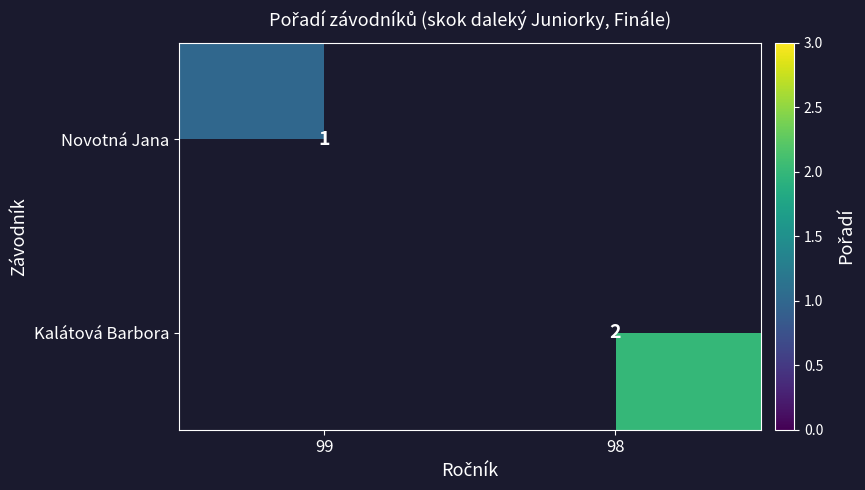

Count the number of categories in the chart.

2